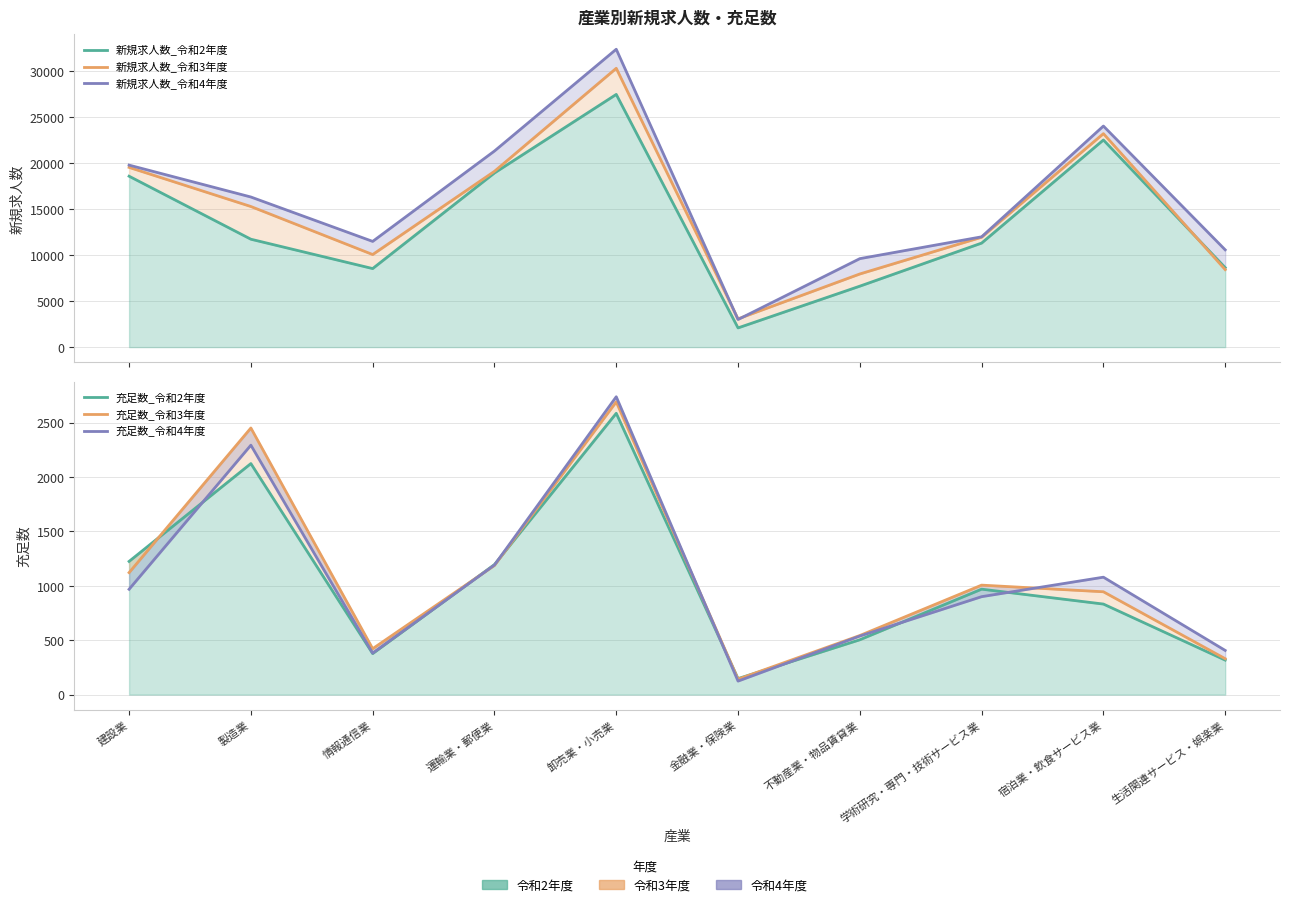

The value of 充足数_令和2年度 at 建設業 is 783. True or false?

False